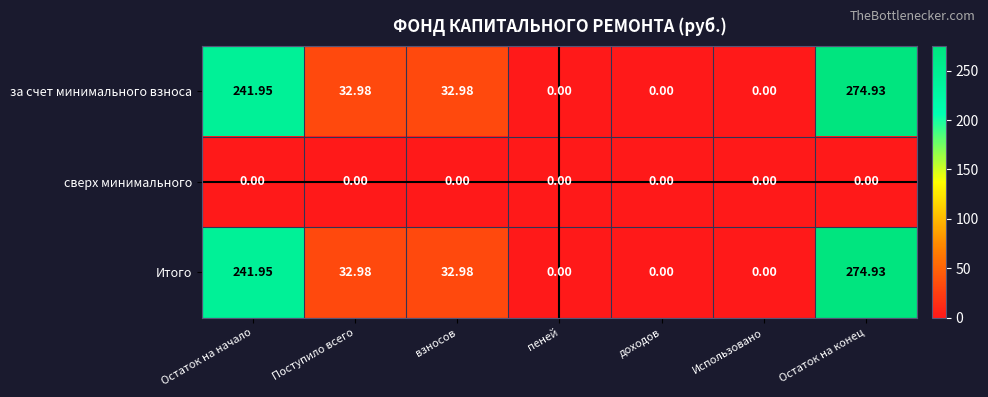

What is the maximum value shown in the chart?

274.9